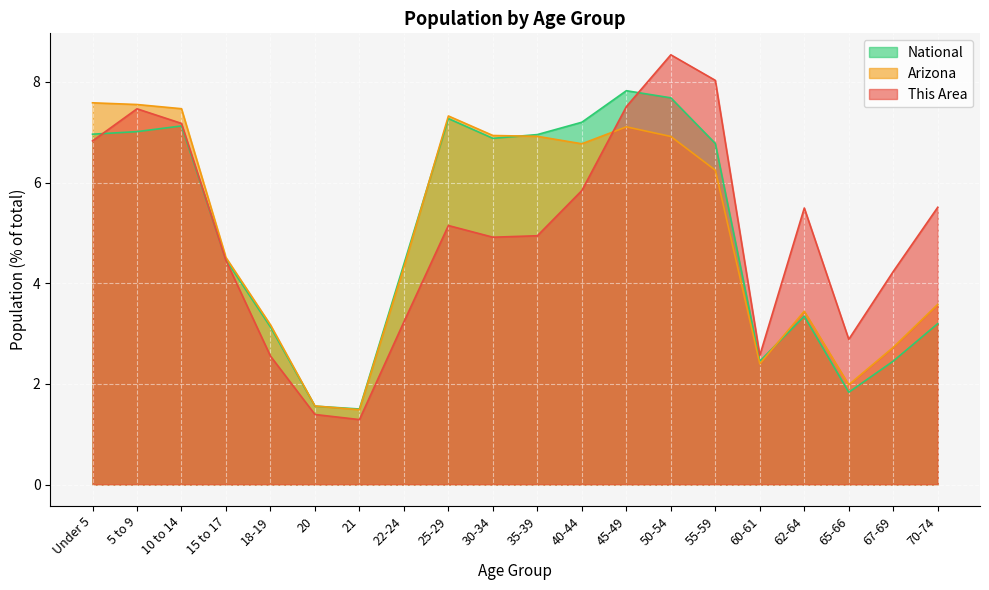

Between 60-61 and 67-69, which series saw the biggest shift?

This Area